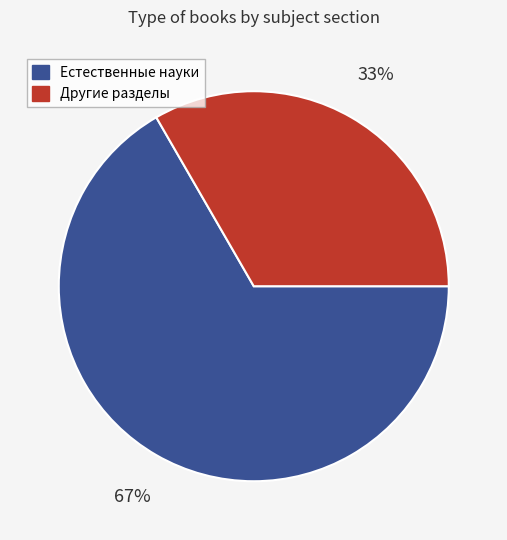

To the nearest percent, what is the average slice percentage?

50%